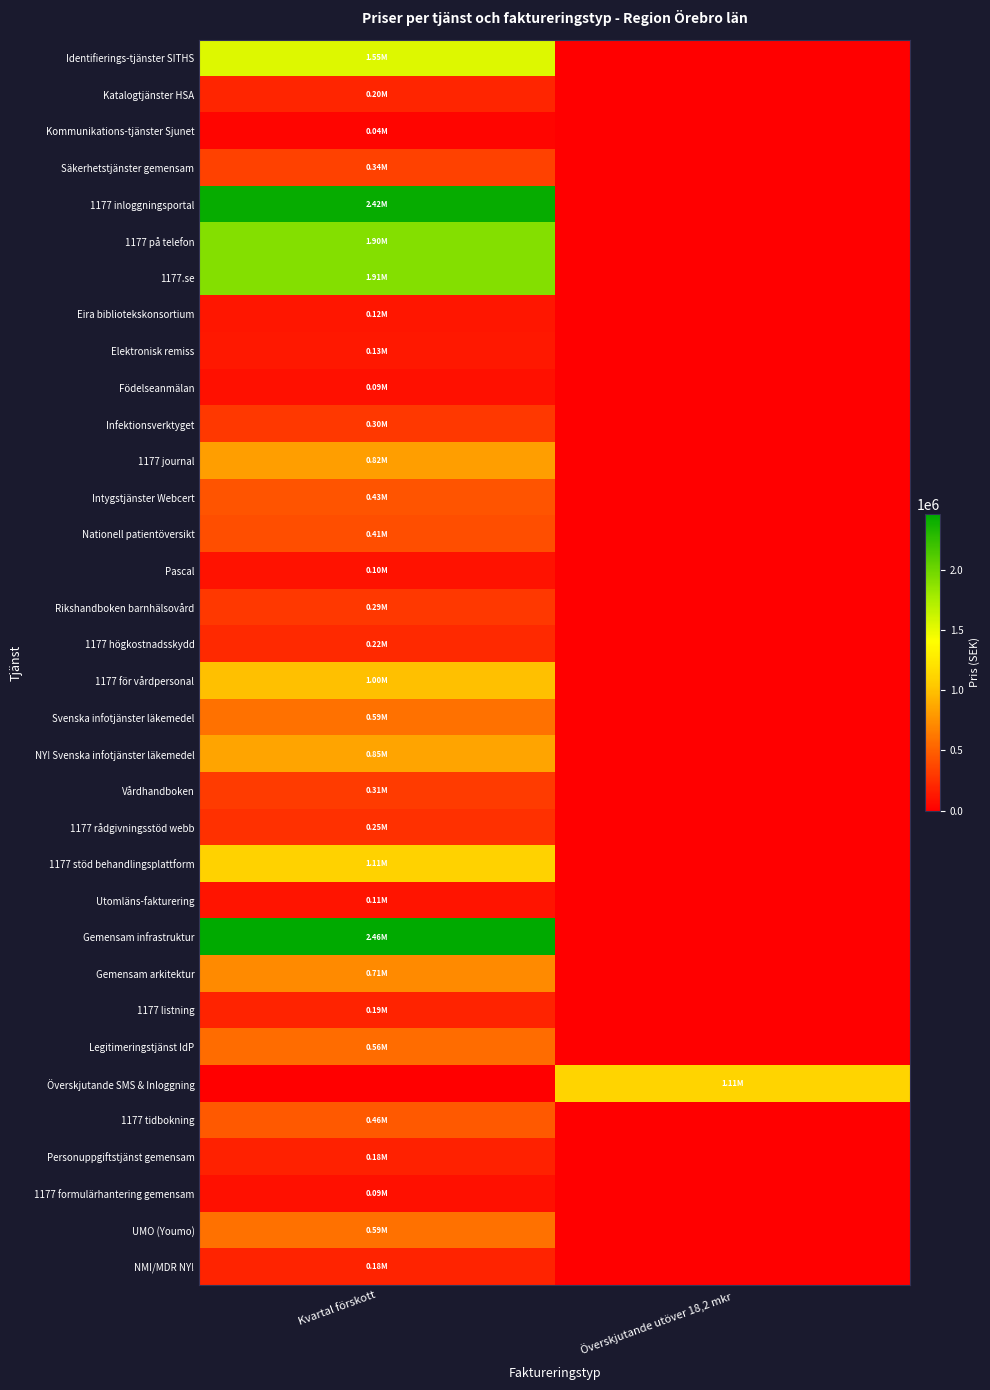

What is the total value across all series at Kvartal förskott?

20930187.8